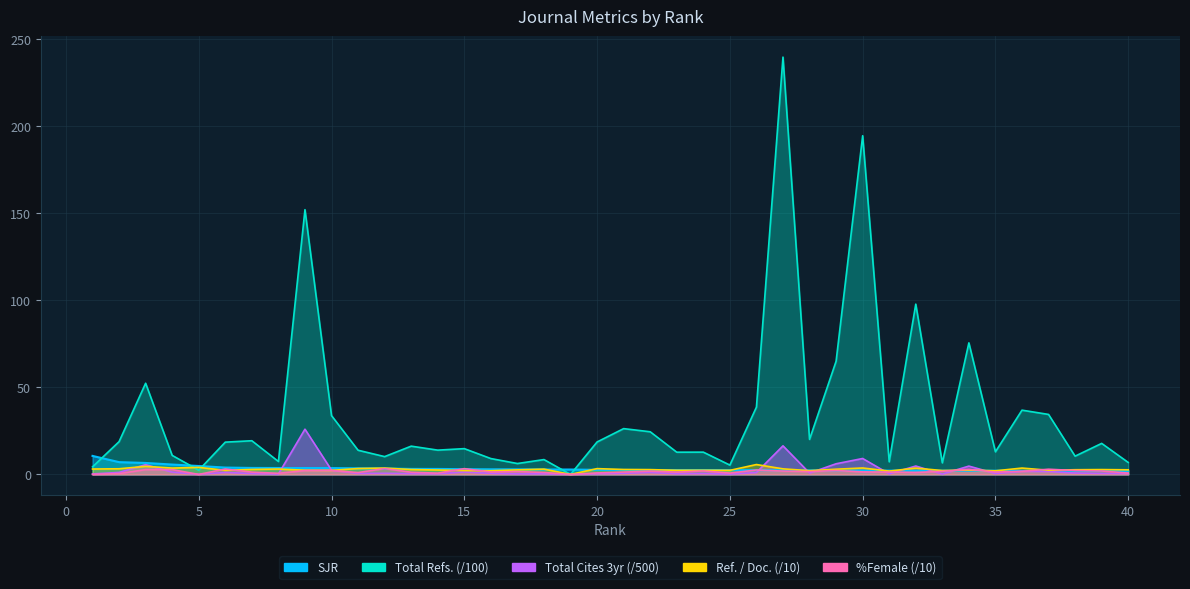

At how many categories does at least one series exceed 197?

1